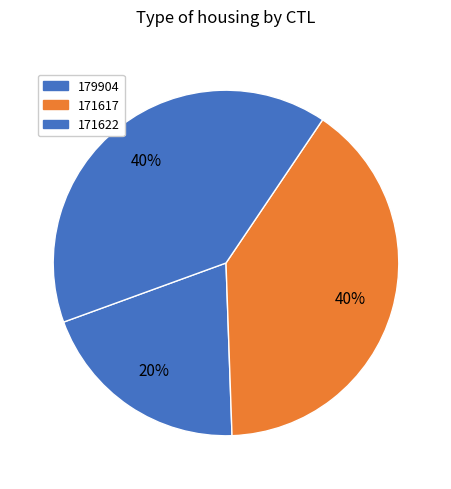

How many segments does this pie chart have?

3